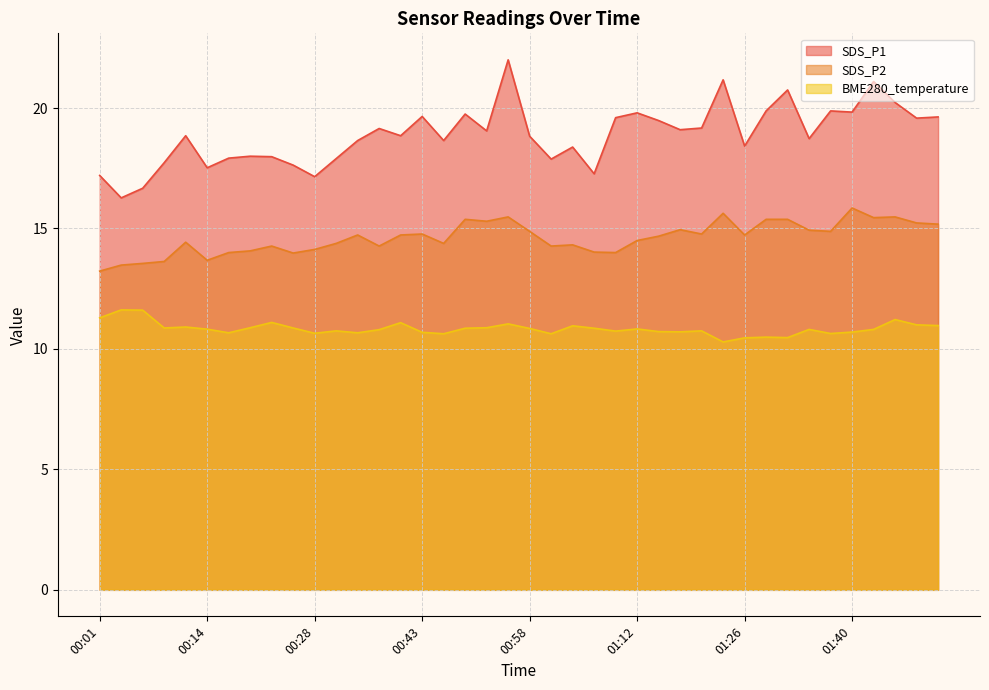

What is the difference between the second highest and minimum values in the BME280_temperature series?

1.3